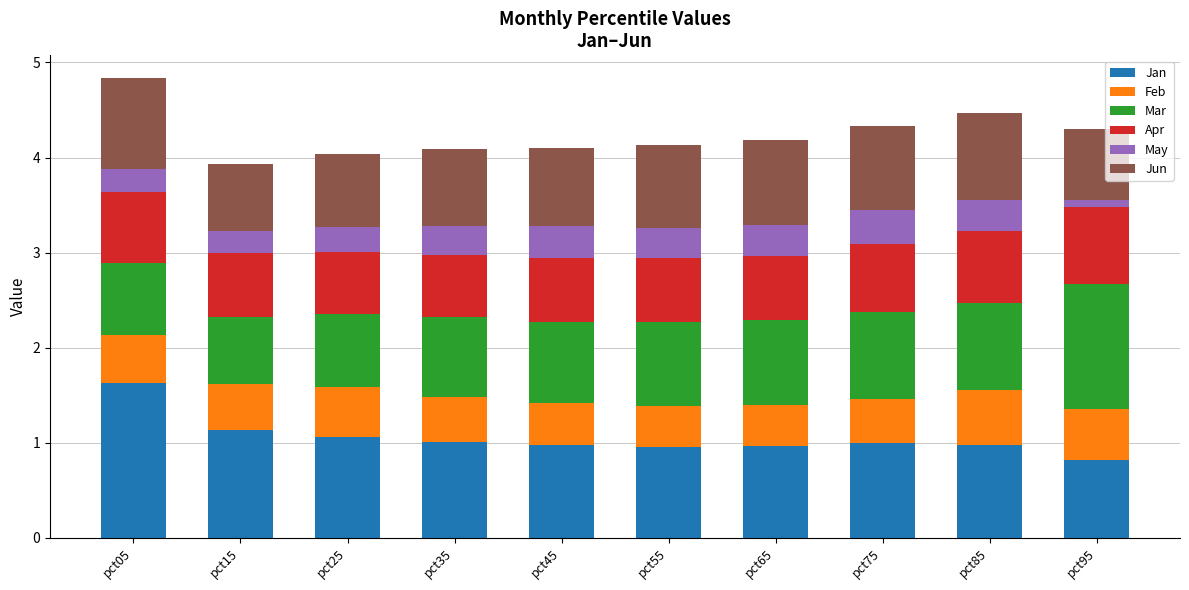

How many bars are there in total?

10